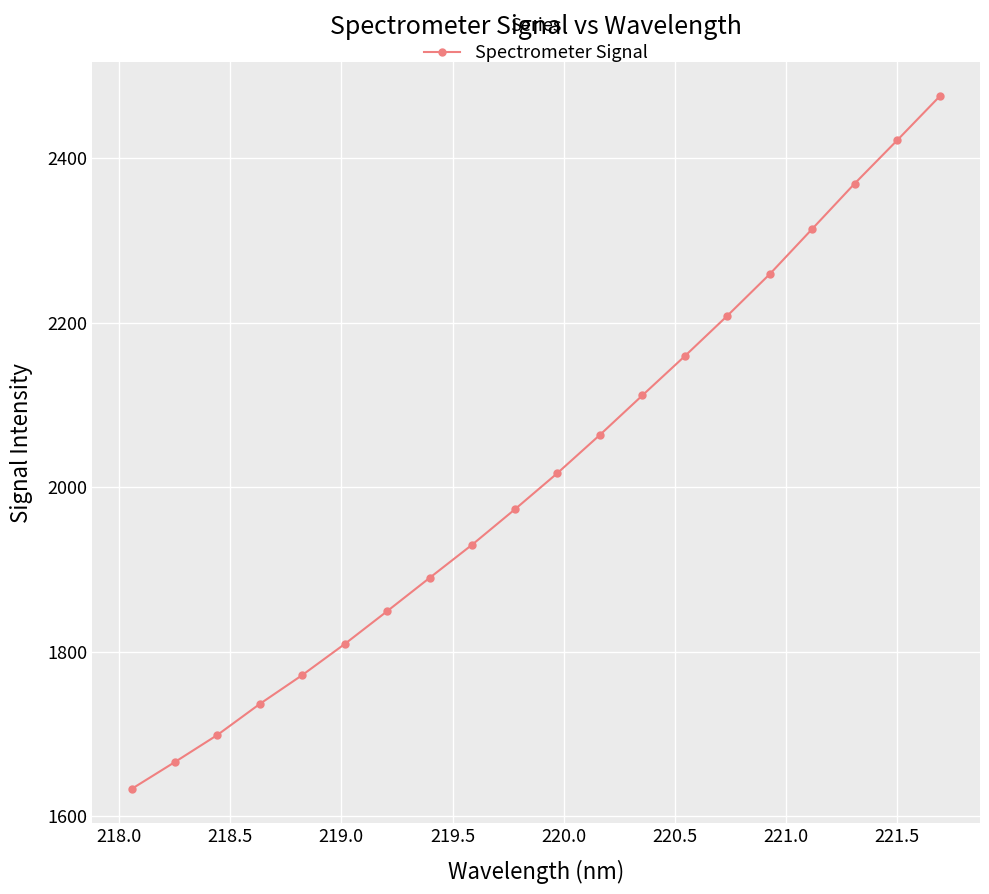

What is the smallest value displayed?

1633.4